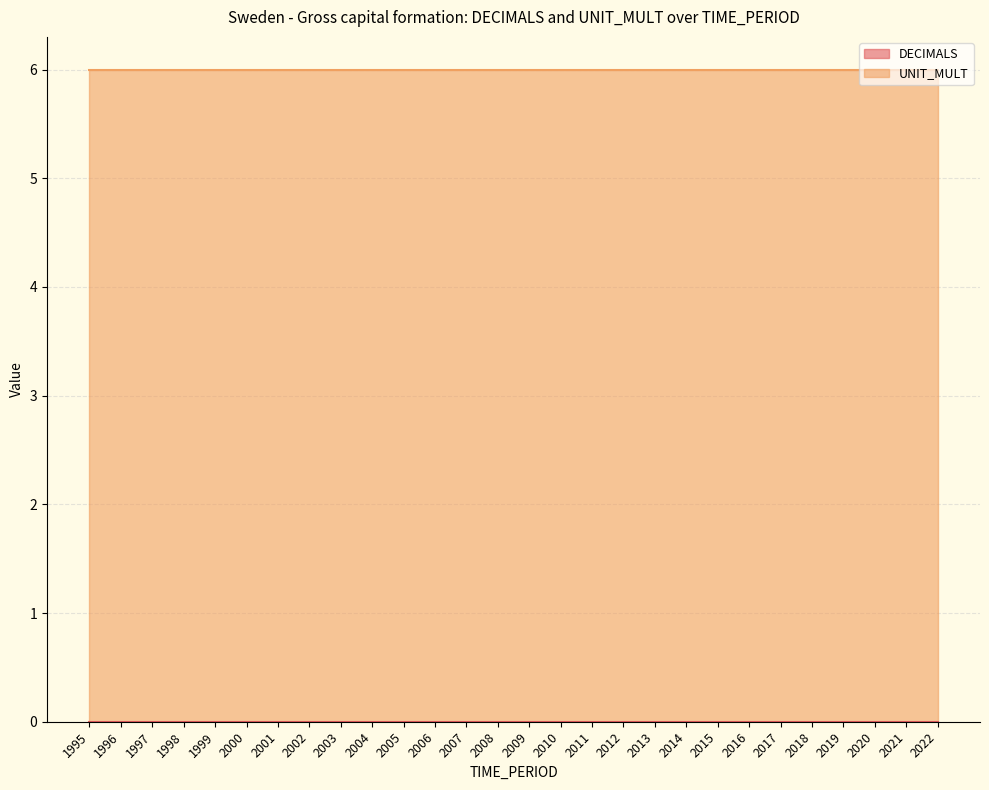

True or false: DECIMALS and UNIT_MULT intersect in this chart.

False